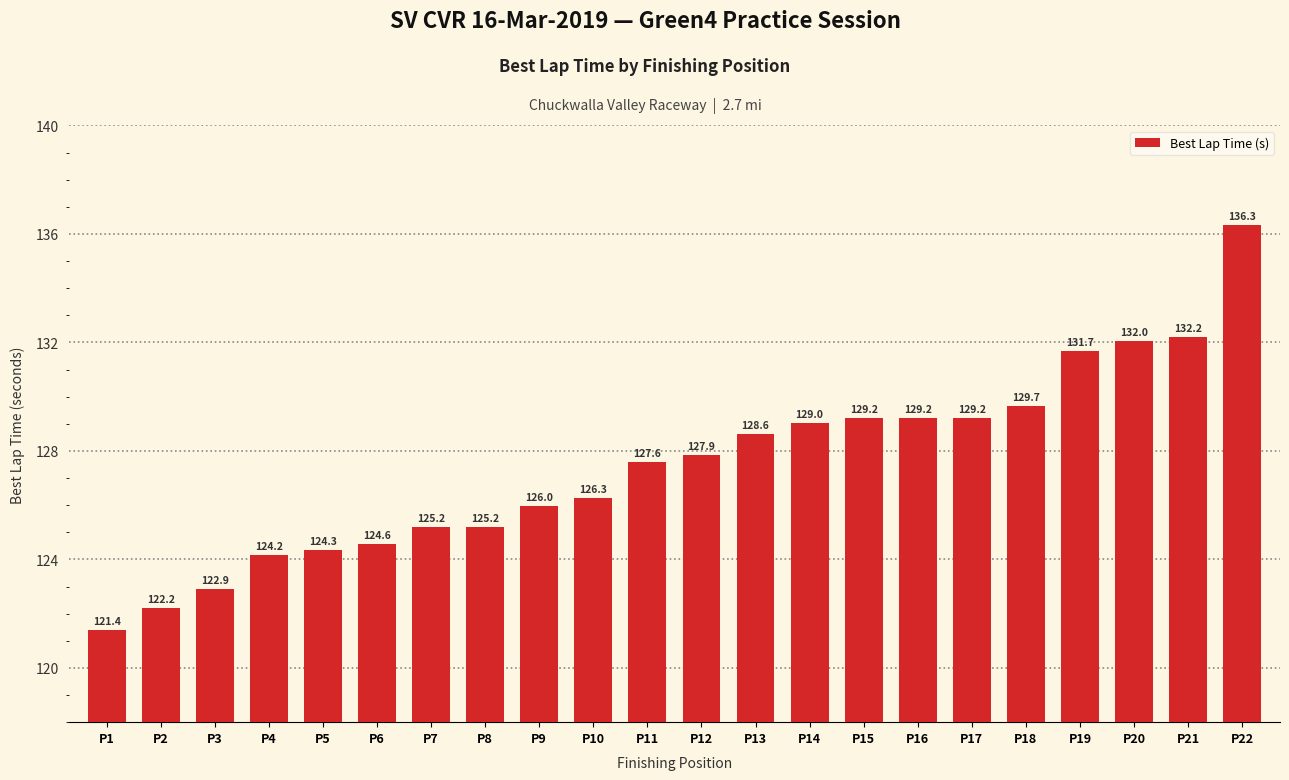

True or false: the data shows 202.7 at P11.

False